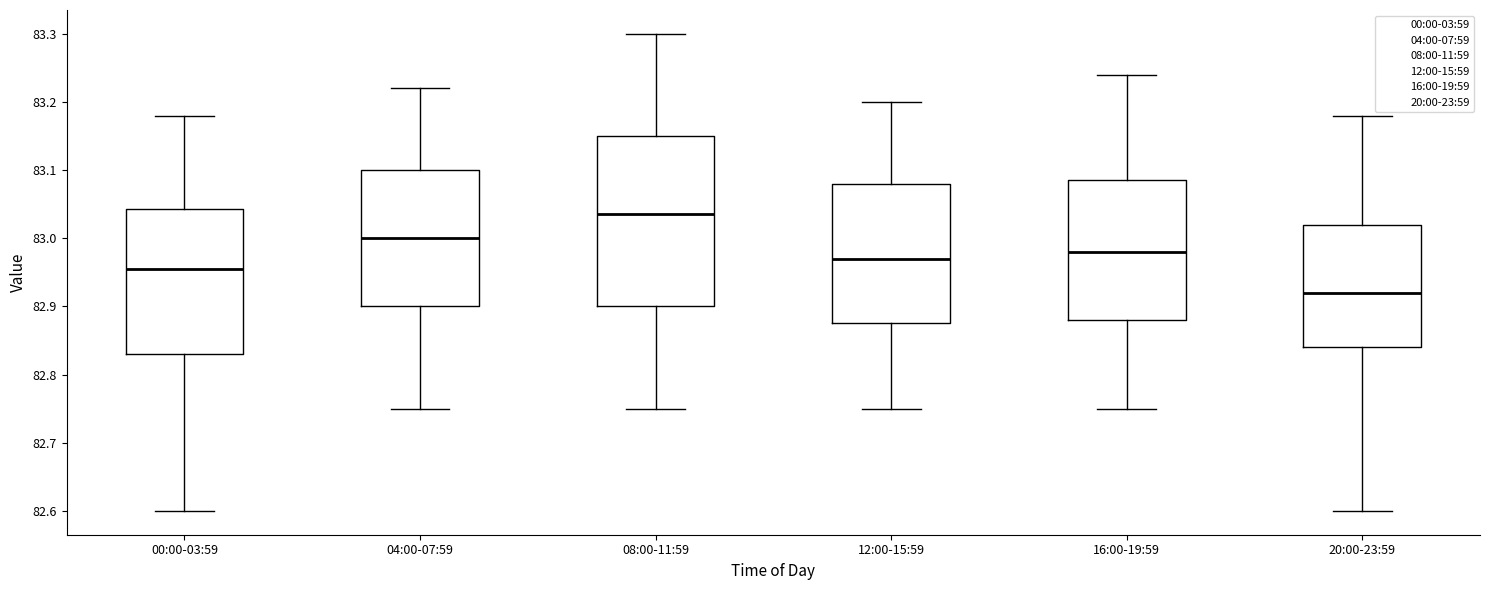

Reading left to right, transcribe this box plot: for each box, give where its median line is, the range the box spans, and where its two whiskers end, as read against the y-axis. The values are not printed on the chart, so give them approximately, as read against the axis.

00:00-03:59: median 82.96, box 82.83 to 83.04, whiskers 82.60 to 83.18
04:00-07:59: median 83.00, box 82.90 to 83.10, whiskers 82.75 to 83.22
08:00-11:59: median 83.04, box 82.90 to 83.15, whiskers 82.75 to 83.30
12:00-15:59: median 82.97, box 82.88 to 83.08, whiskers 82.75 to 83.20
16:00-19:59: median 82.98, box 82.88 to 83.09, whiskers 82.75 to 83.24
20:00-23:59: median 82.92, box 82.84 to 83.02, whiskers 82.60 to 83.18